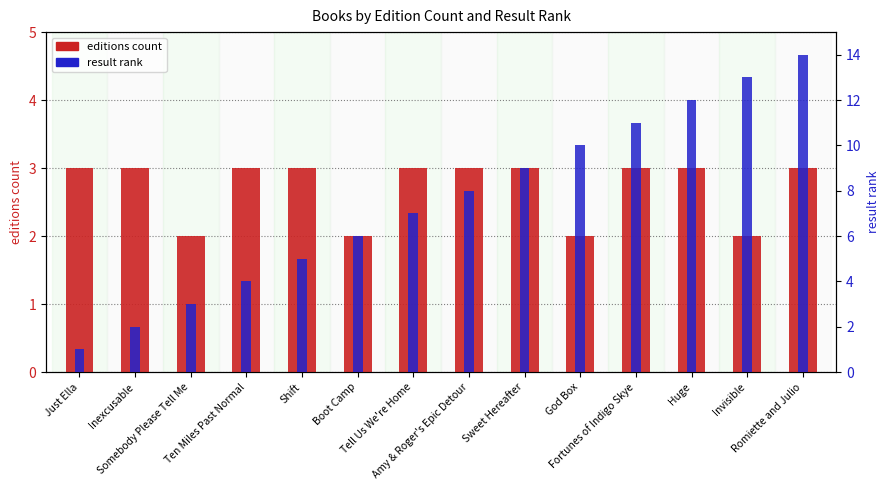

The editions count series shows 3 at Just Ella. True or false?

True